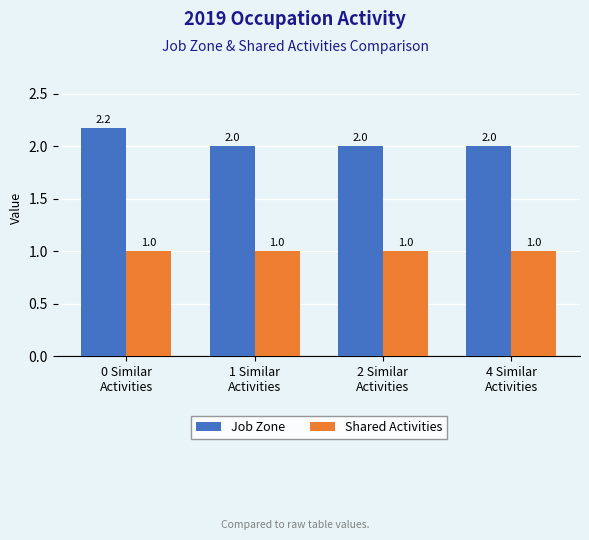

Reading right to left, list all the values displayed in this chart.

Job Zone: 4 Similar
Activities=2.0	2 Similar
Activities=2.0	1 Similar
Activities=2.0	0 Similar
Activities=2.2
Shared Activities: 4 Similar
Activities=1.0	2 Similar
Activities=1.0	1 Similar
Activities=1.0	0 Similar
Activities=1.0